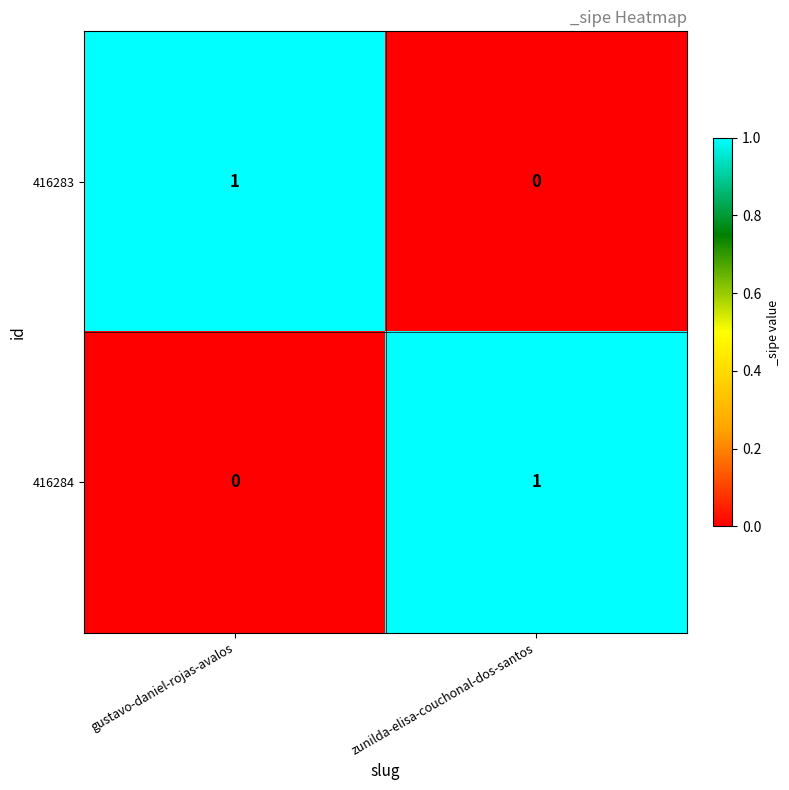

Reading left to right, transcribe all the data shown in this chart.

416283: 1	0
416284: 0	1